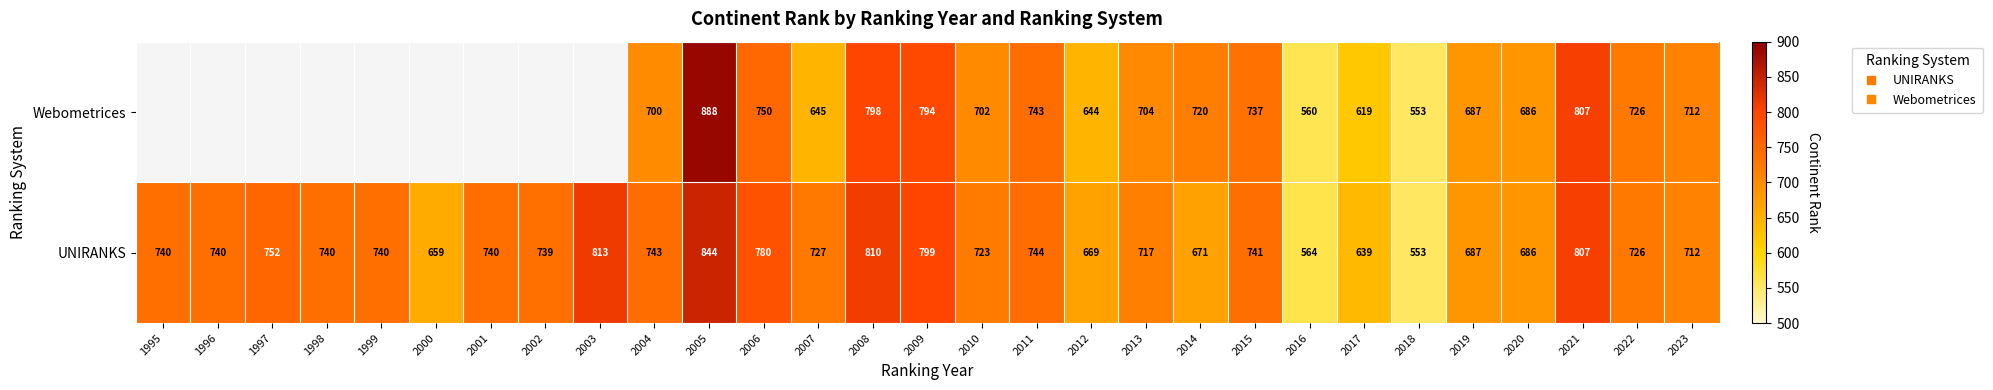

How many values in the UNIRANKS series are below 740?

14